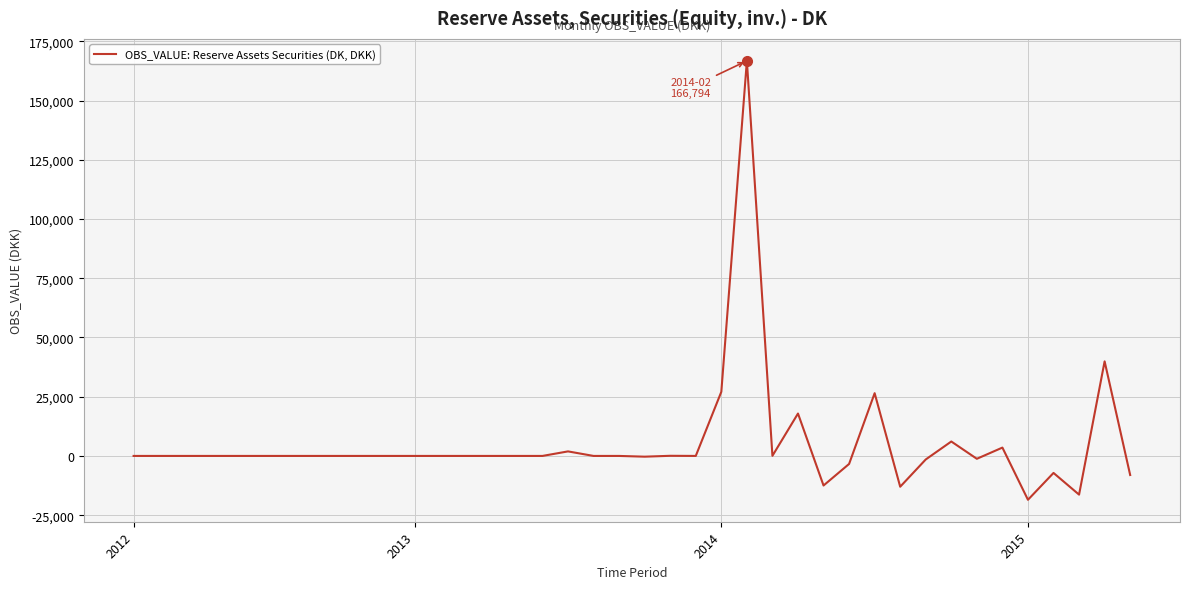

What is the smallest value displayed?

-18509